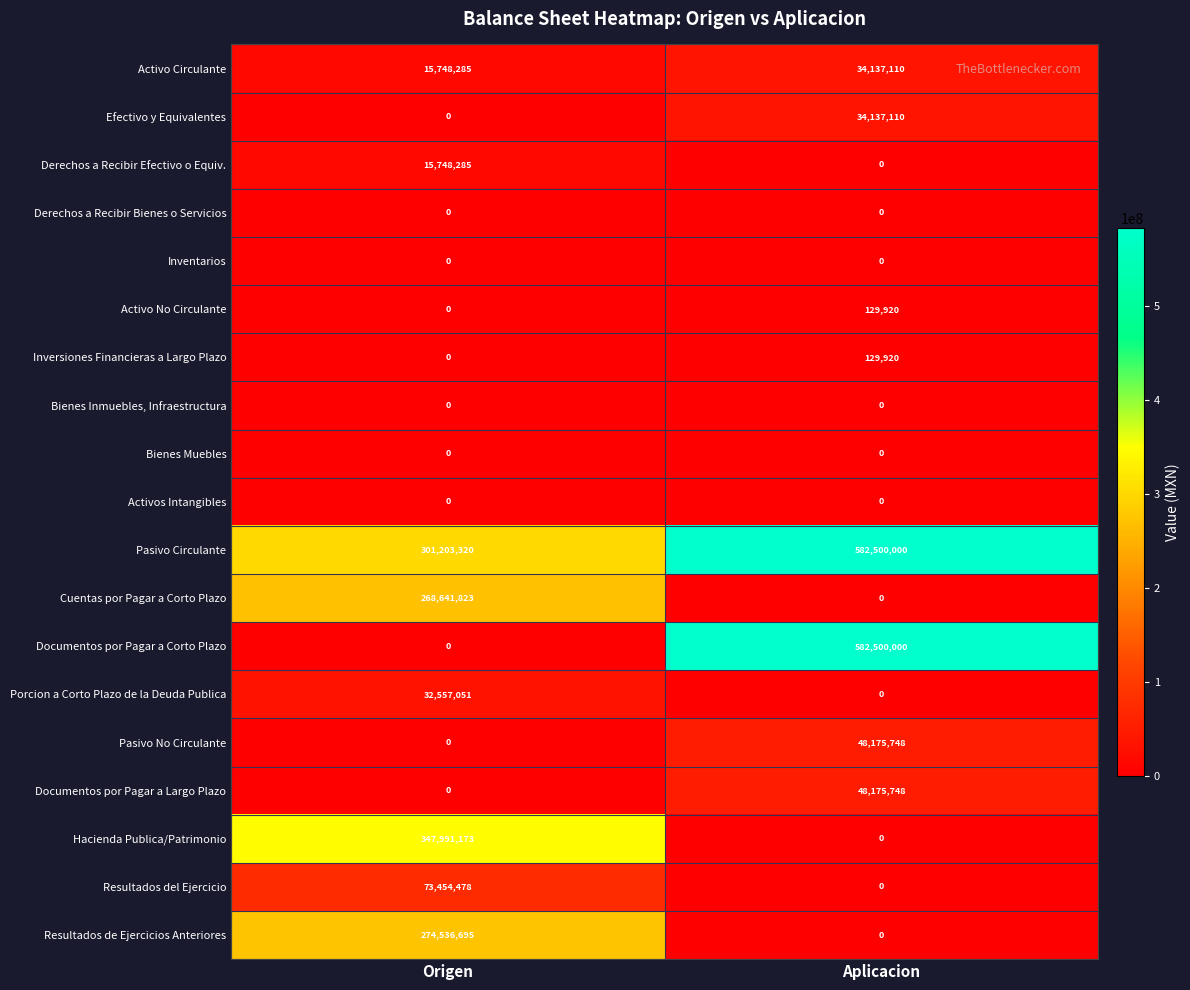

List the labels in order of Efectivo y Equivalentes value, largest first.

Aplicacion, Origen